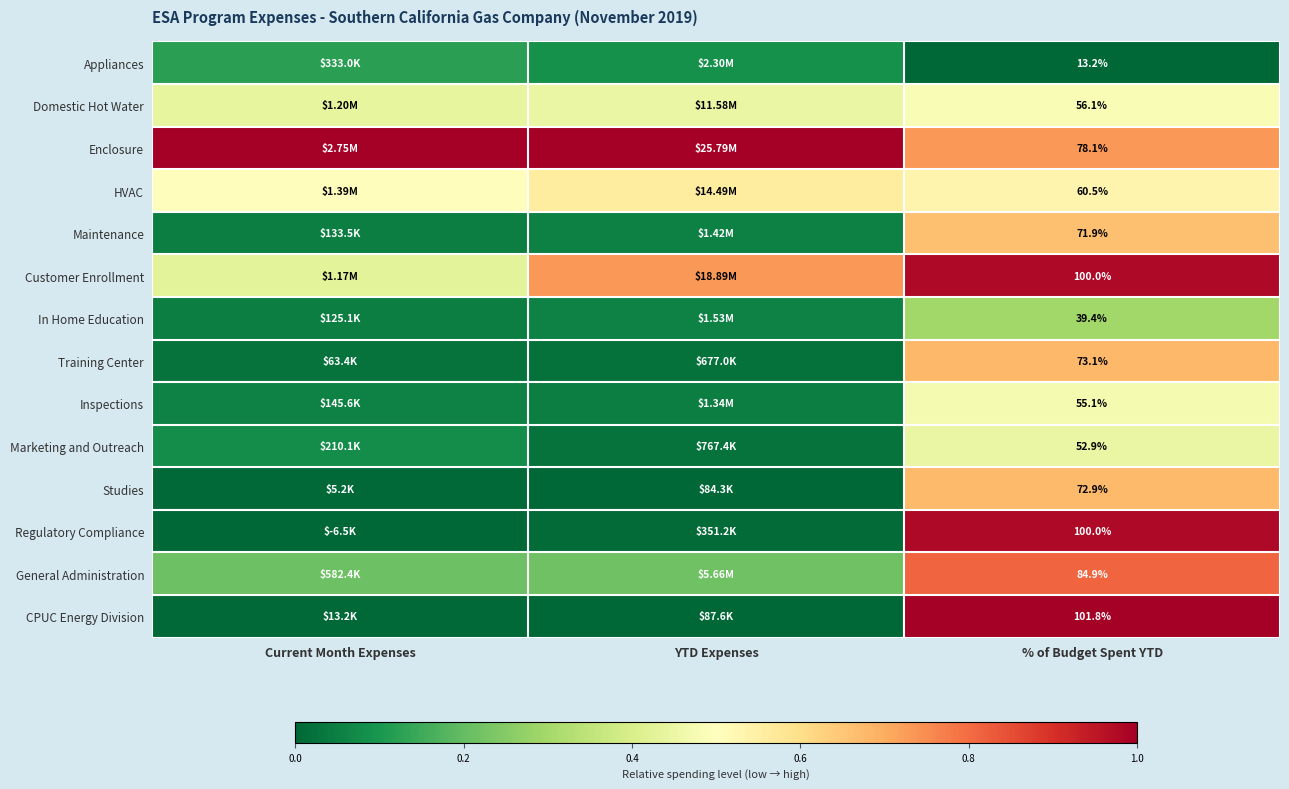

At which category is the sum across all series the highest?

% of Budget Spent YTD